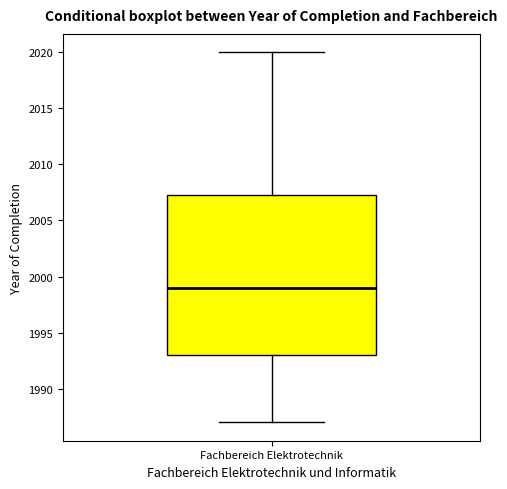

Transcribe this box plot: give where the median line is, the range the box spans, and where the two whiskers end, as read against the y-axis. The values are not printed on the chart, so give them approximately, as read against the axis.

median 1999.0, box 1993.0 to 2007.5, whiskers 1987.0 to 2020.0